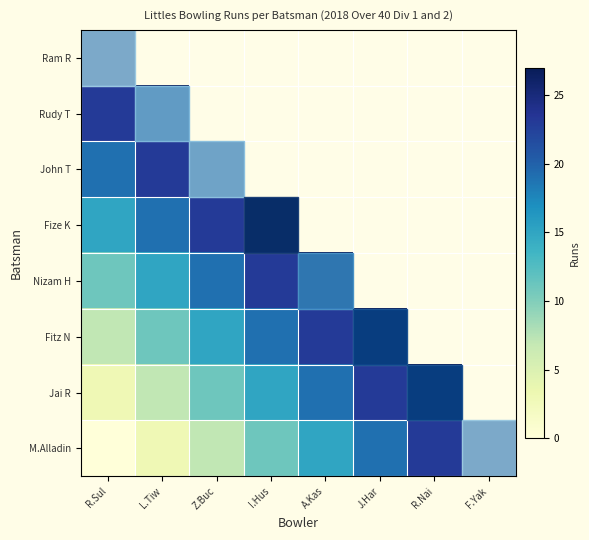

At which label is Jai R closest to 20?

A.Kas